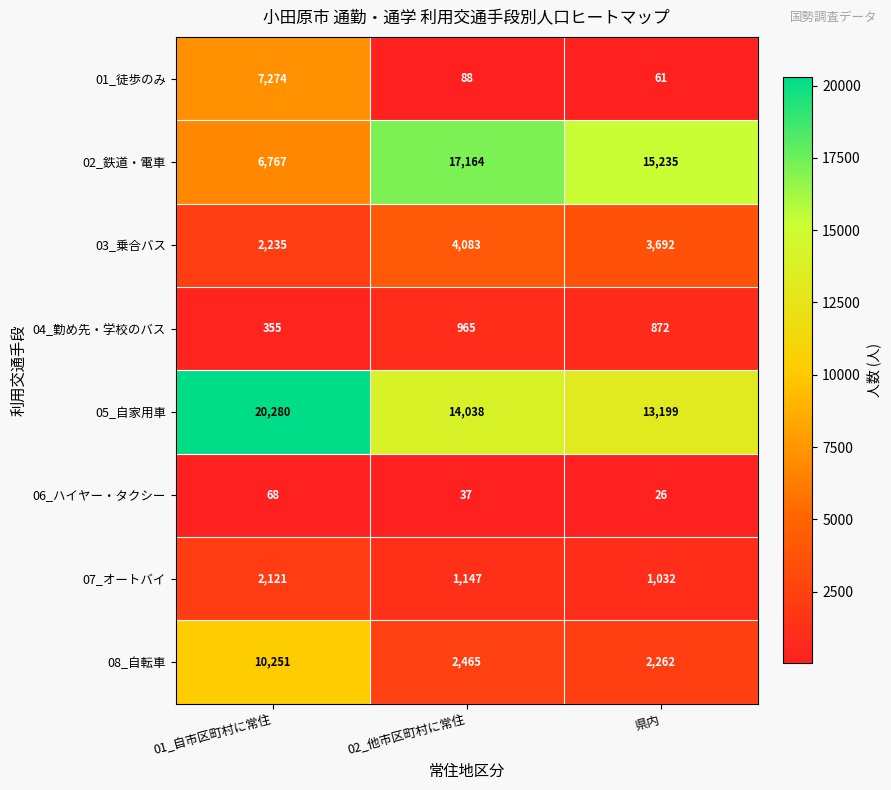

Is it true that 06_ハイヤー・タクシー equals 46 at 01_自市区町村に常住?

False